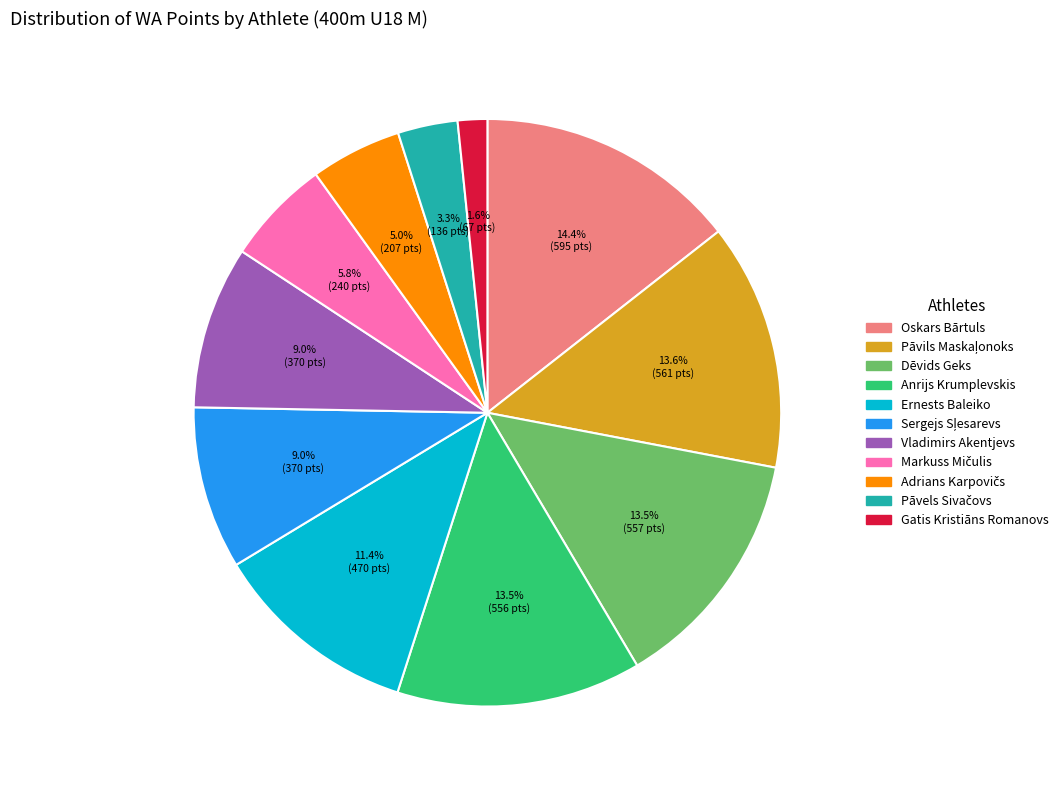

What is the smallest slice in the pie chart?

Gatis Kristiāns Romanovs